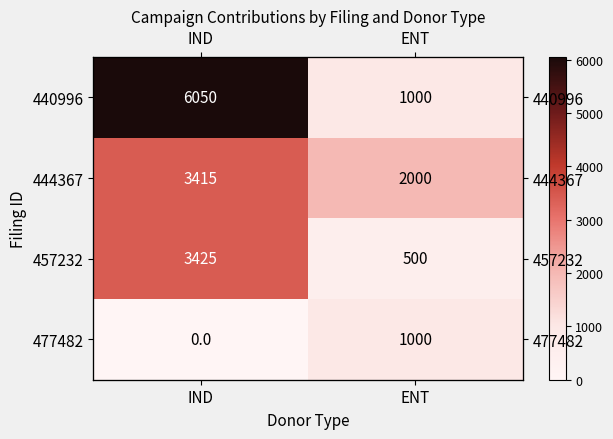

List the series in order of their peak value, highest first.

440996, 457232, 444367, 477482